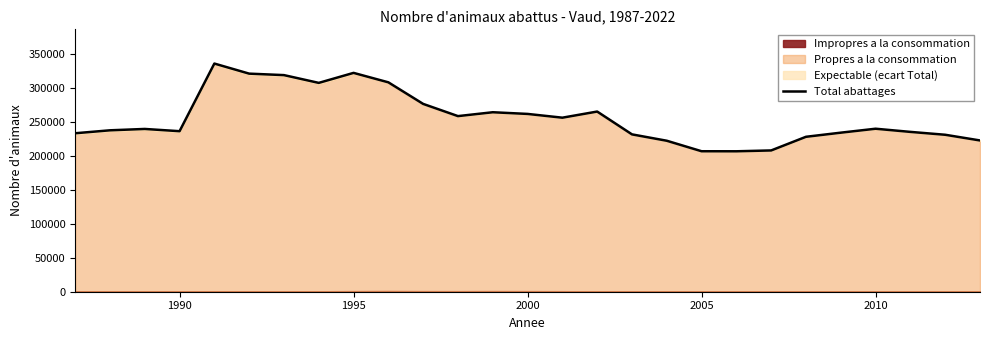

What is the difference between the second highest and minimum values?

115287